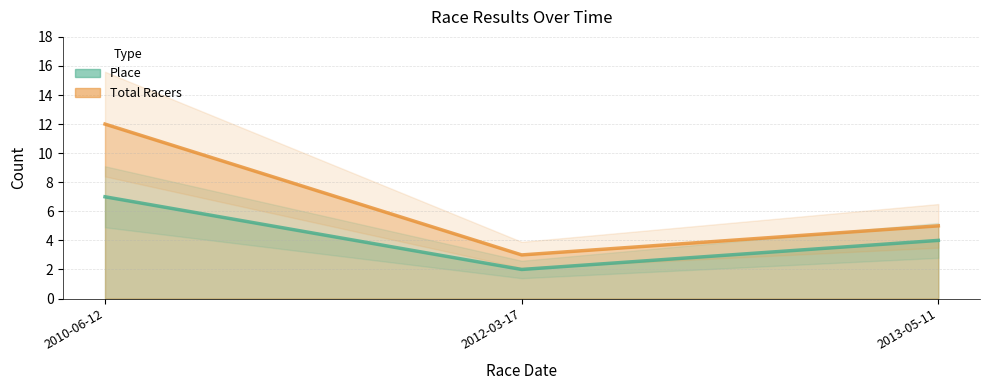

Reading right to left, transcribe all the data shown in this chart.

Place: 2013-05-11=4	2012-03-17=2	2010-06-12=7
Total Racers: 2013-05-11=5	2012-03-17=3	2010-06-12=12